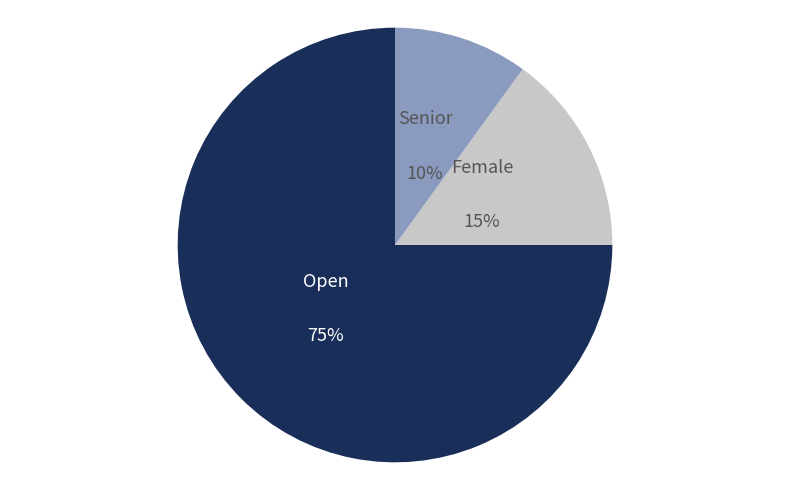

How many segments does this pie chart have?

3